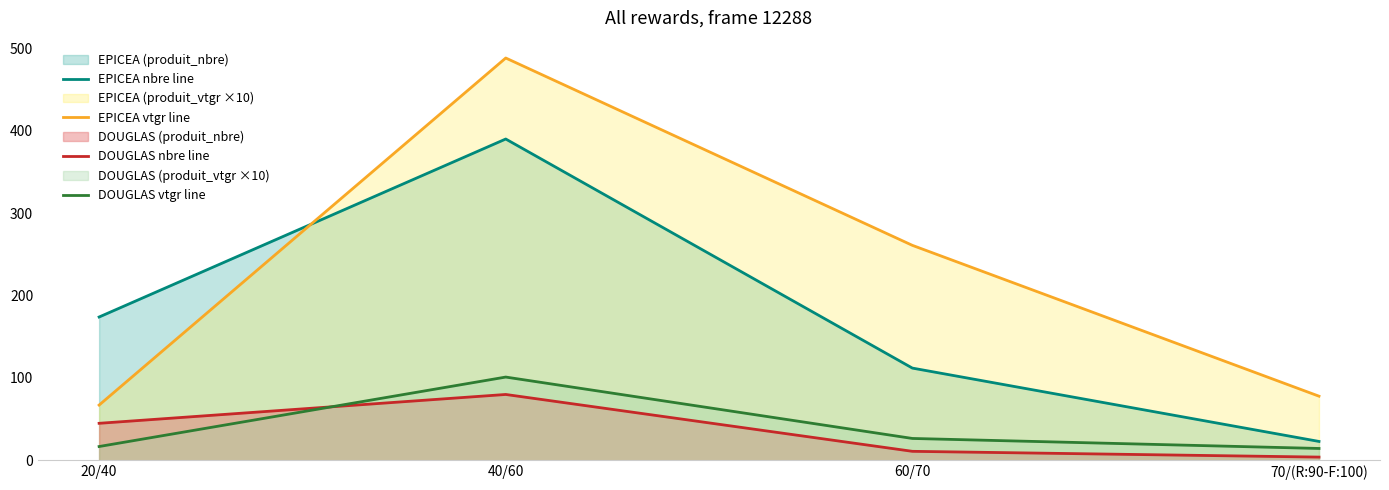

Does the chart display data point markers on the line(s)?

No